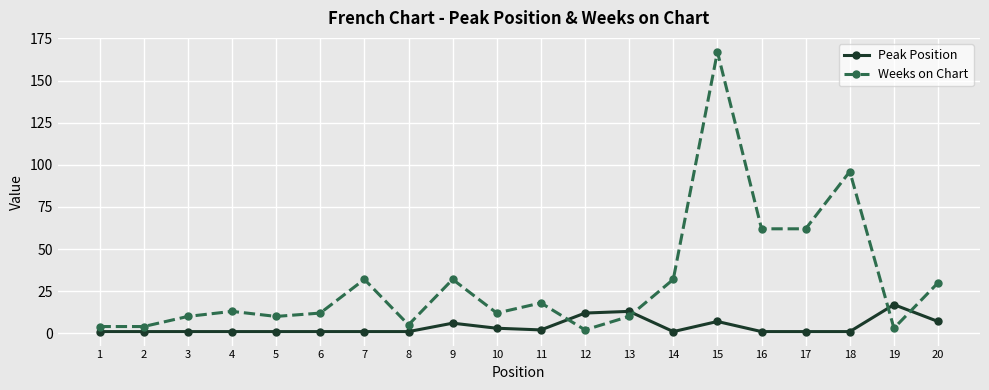

True or false: Weeks on Chart has more than 1 points higher than both neighbors.

True